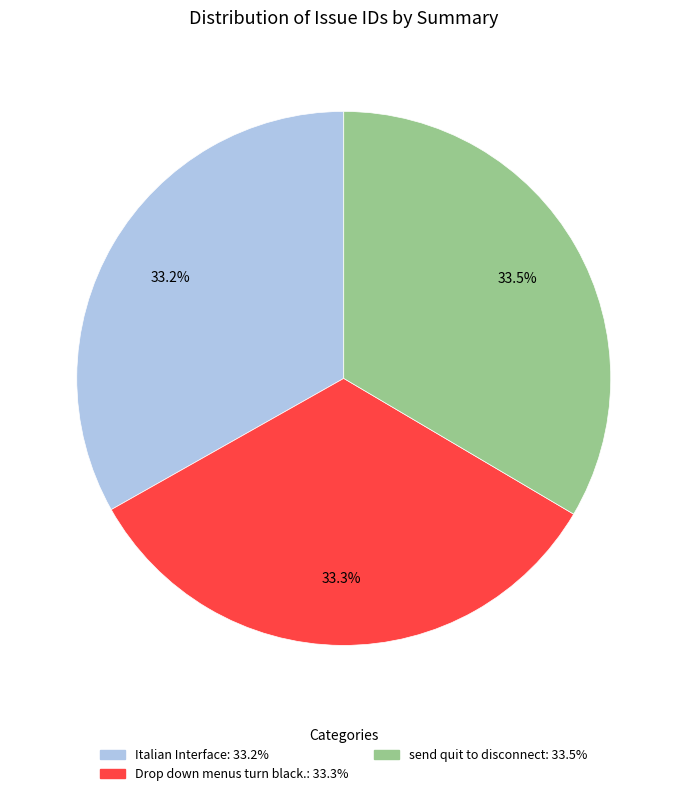

What is the ratio of the value at Drop down menus turn black. to the value at send quit to disconnect?

1.0